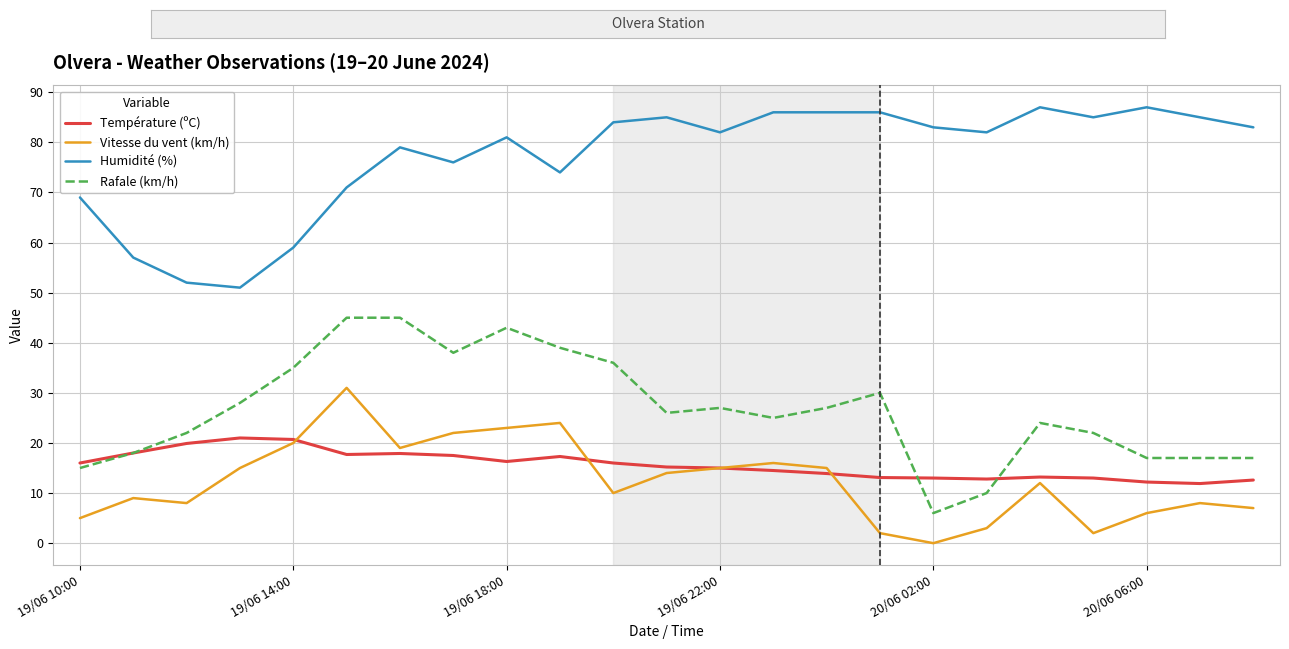

What is the lowest value of the Rafale (km/h) series?

6.0